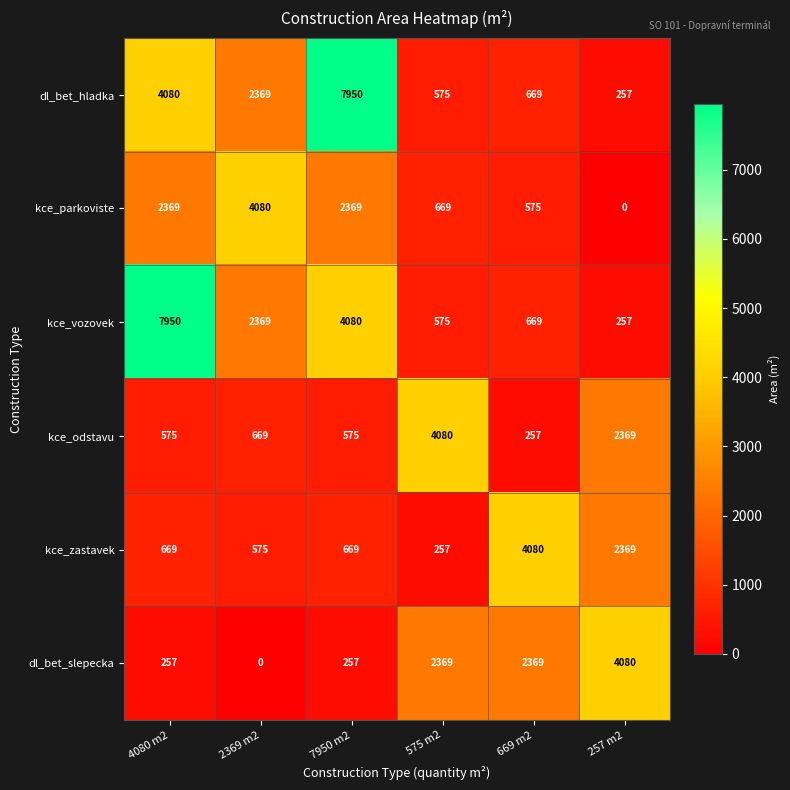

What is the difference between the maximum and second lowest values in the dl_bet_slepecka series?

3823